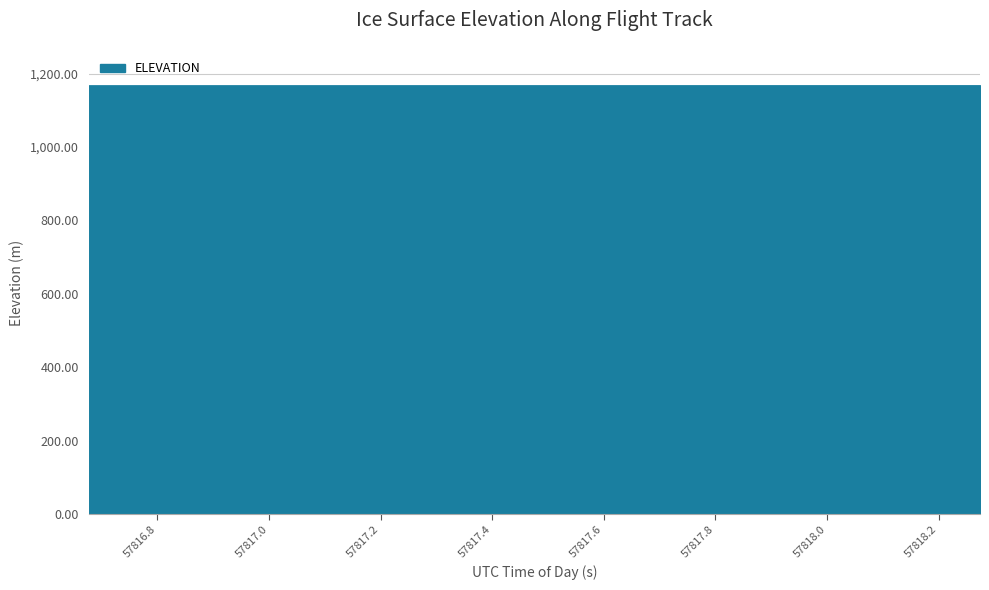

The value at 14 is 413.1. True or false?

False